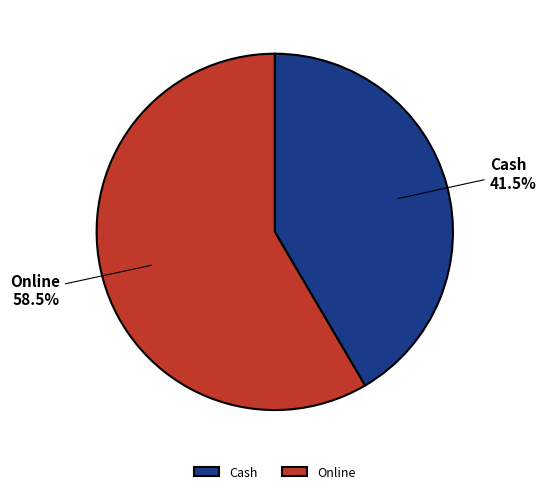

Is it true that Cash is 29% of the pie?

False